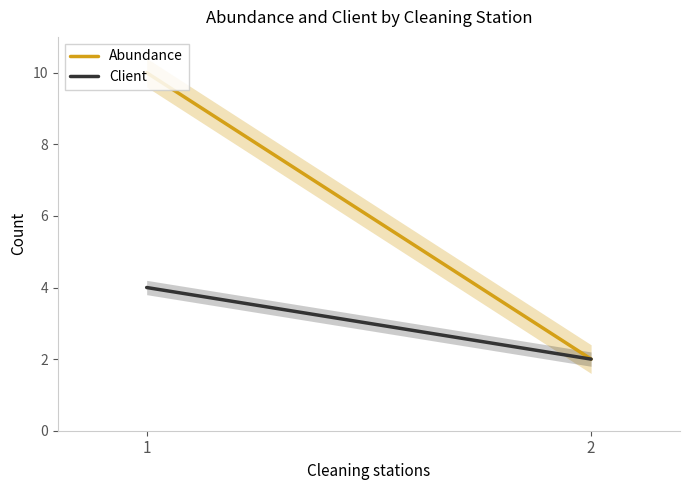

Between 2 and 1, which is larger?

1